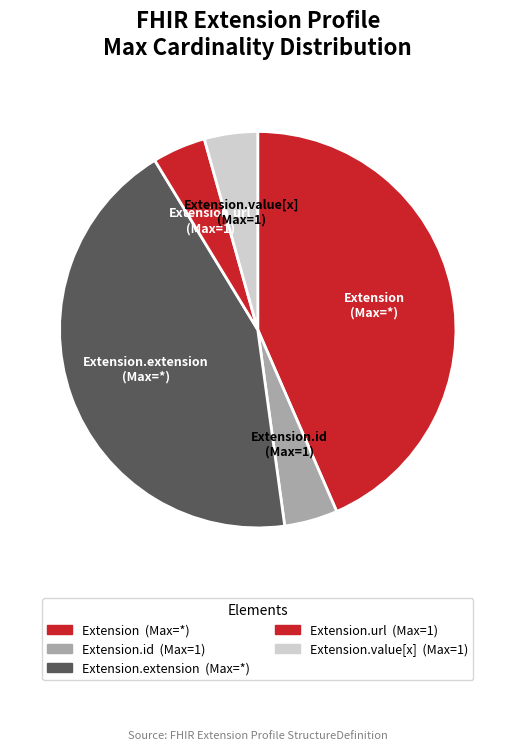

To the nearest percent, what is the average slice percentage?

20%